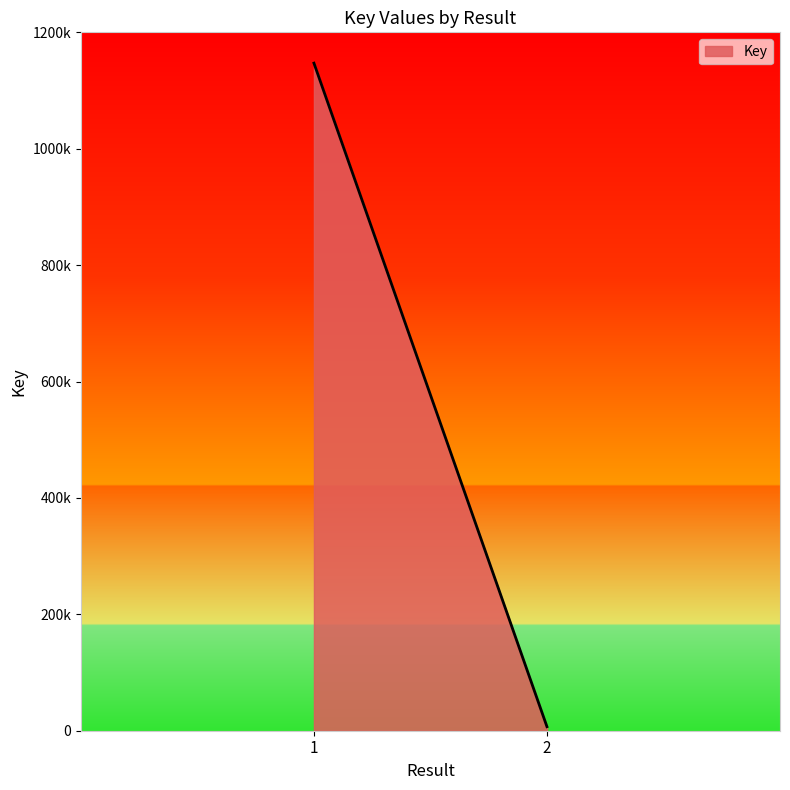

Reading right to left, list all the values displayed in this chart.

6898	1147060